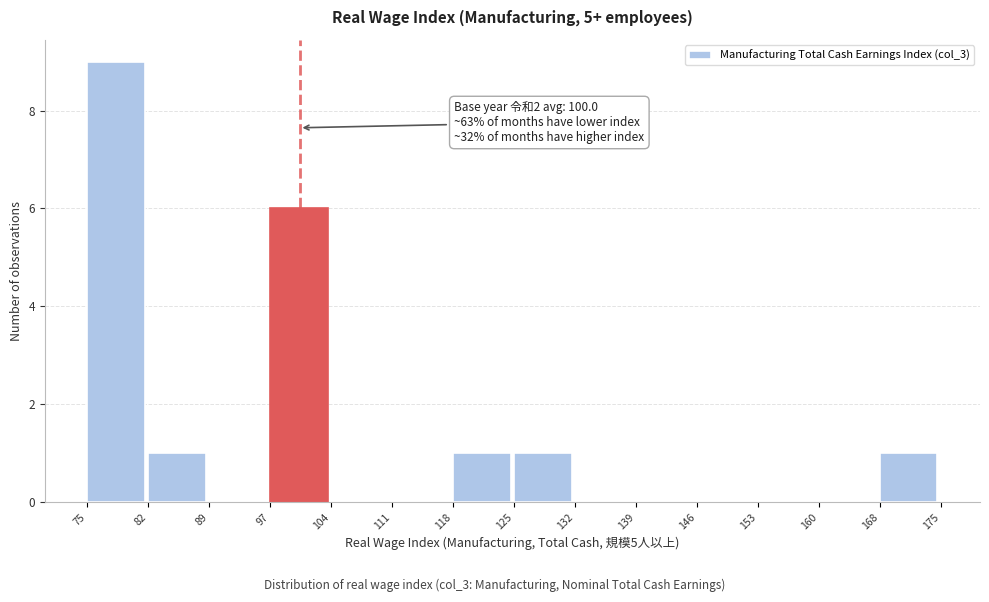

Over which range of the x-axis is the bar tallest?

75 to 82